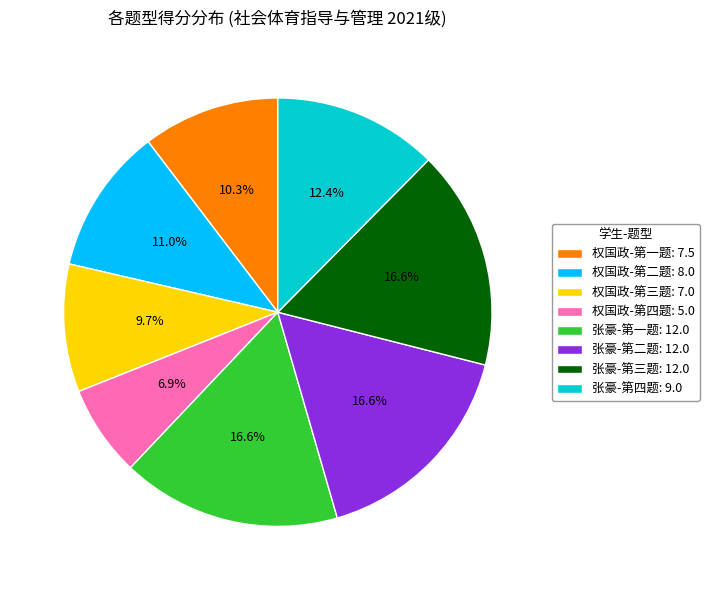

Is the sum of 权国政-第一题: 7.5 and 权国政-第四题: 5.0 greater than half?

No